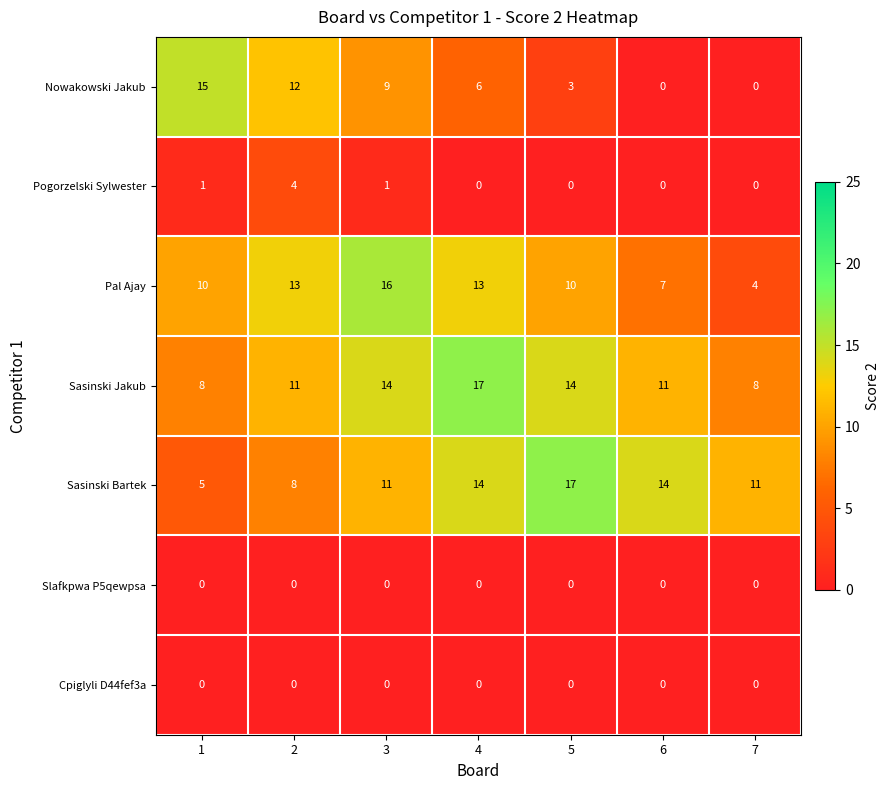

How many Nowakowski Jakub values are between 0 and 12?

6